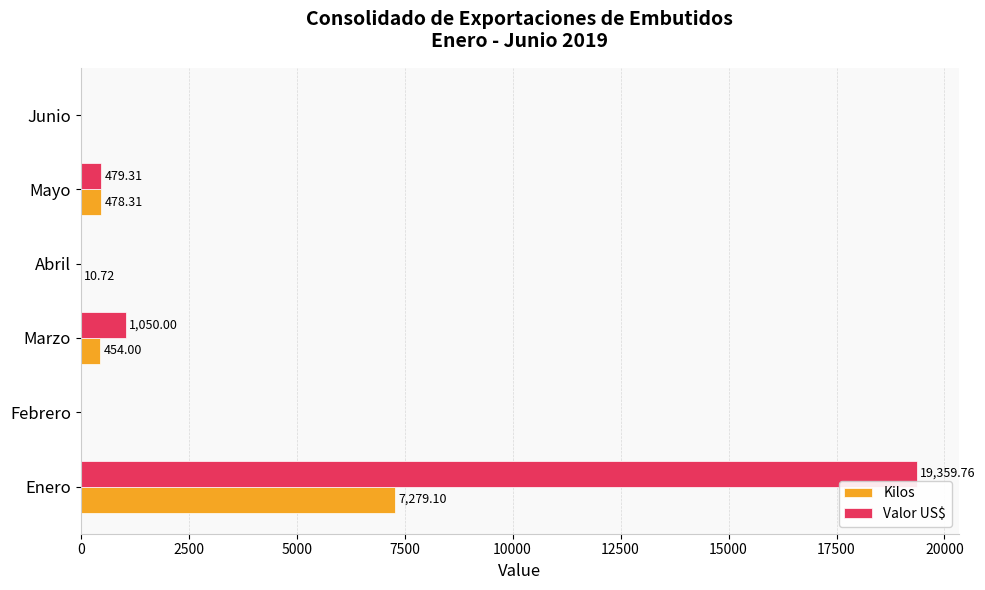

Where is Kilos nearest to the value 3639?

Mayo